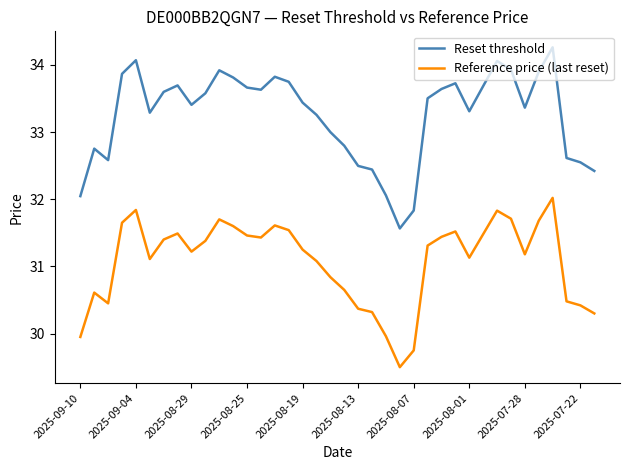

In Reset threshold, how many points are lower than both neighbors (excluding endpoints)?

7